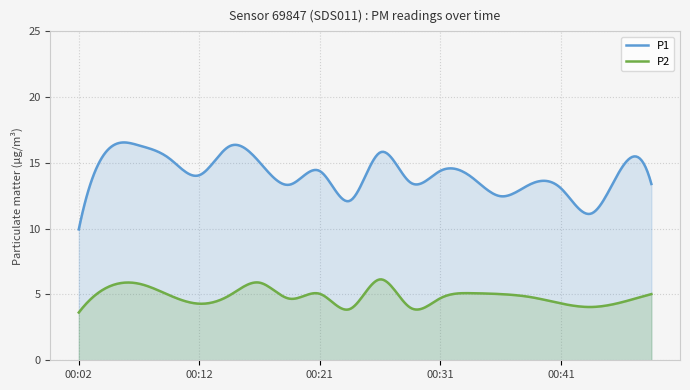

What is the difference between the second highest and minimum values in the P1 series?

6.6